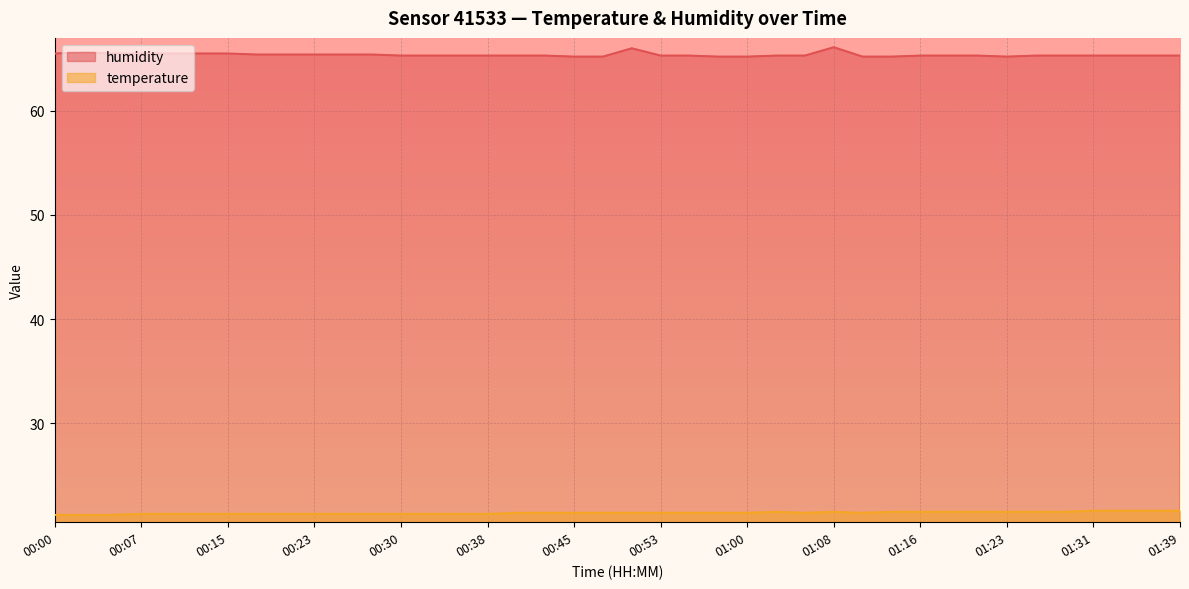

What is the spread (max minus min) of values at 01:29?

43.8